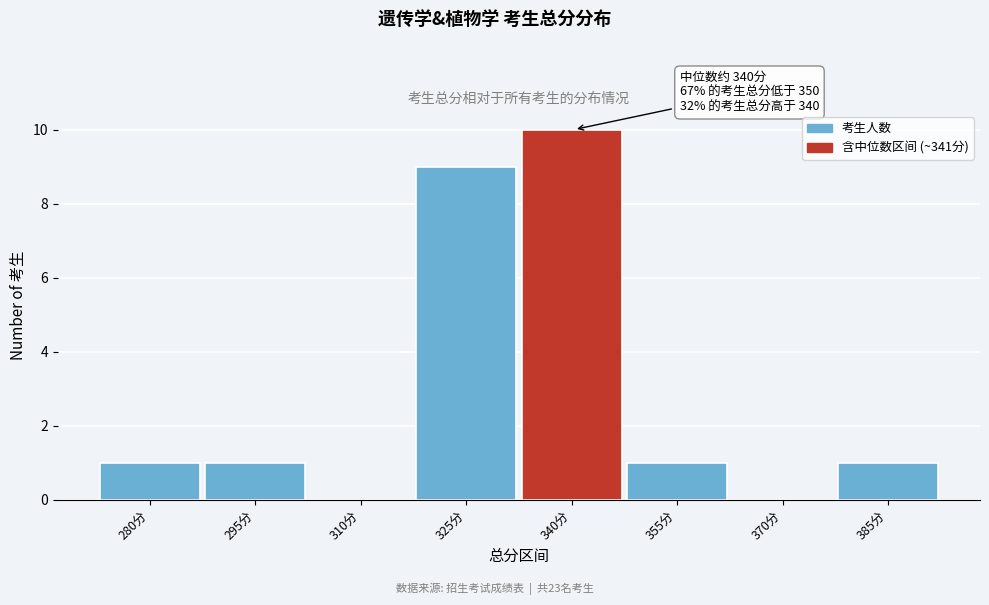

Reading right to left, transcribe all the data shown in this chart.

385分=1	370分=0	355分=1	340分=10	325分=9	310分=0	295分=1	280分=1